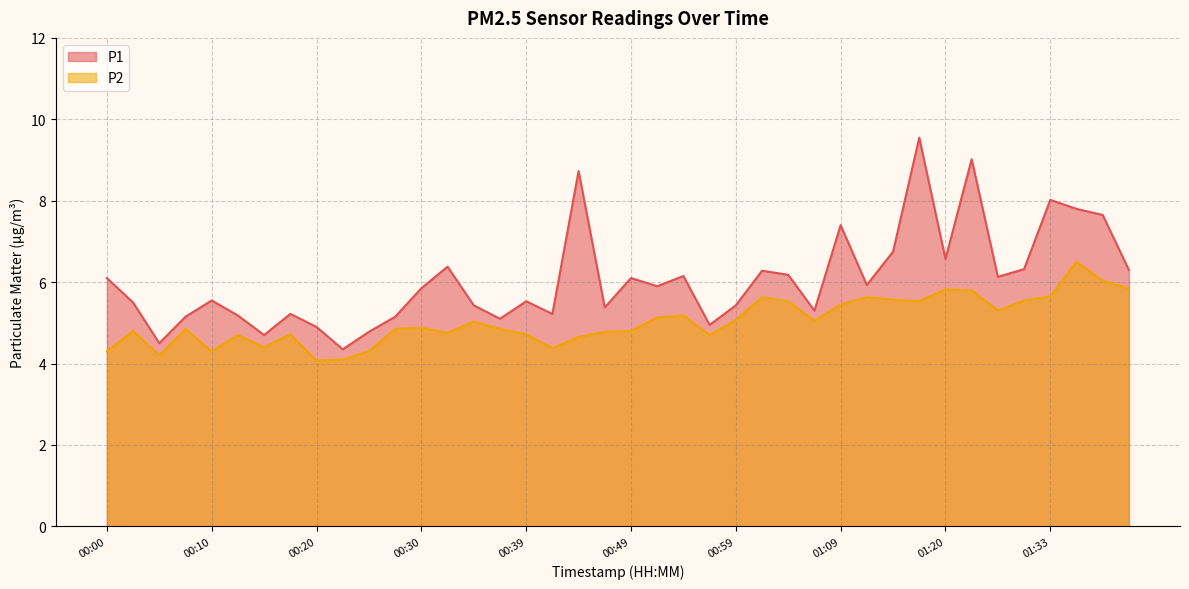

Where is the first local maximum for P2?

00:02